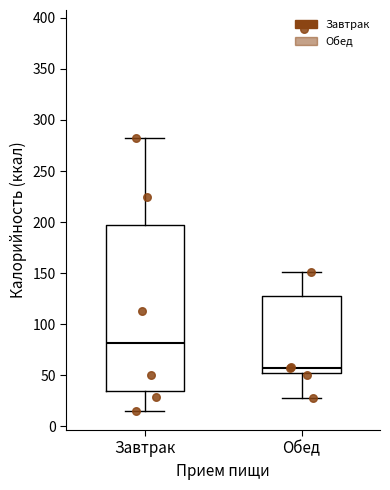

Which box has the lowest median line?

Обед